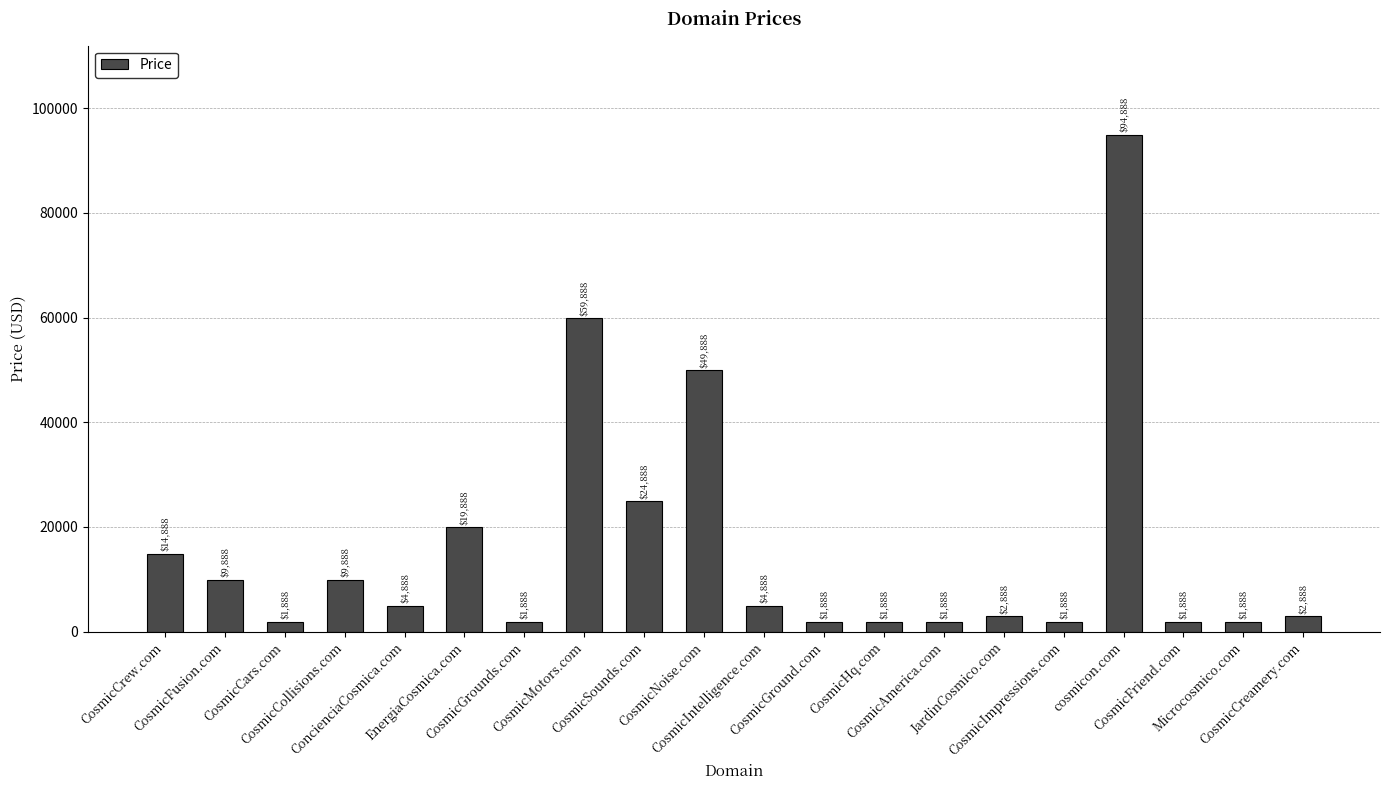

What is the value of the 10th bar from the left?

49888